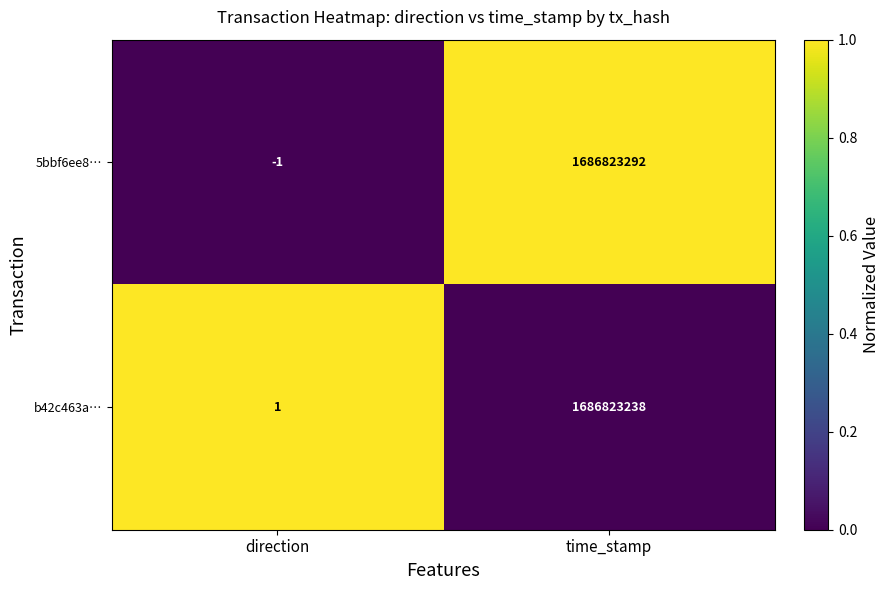

At which label is 5bbf6ee8… closest to 843411645?

direction